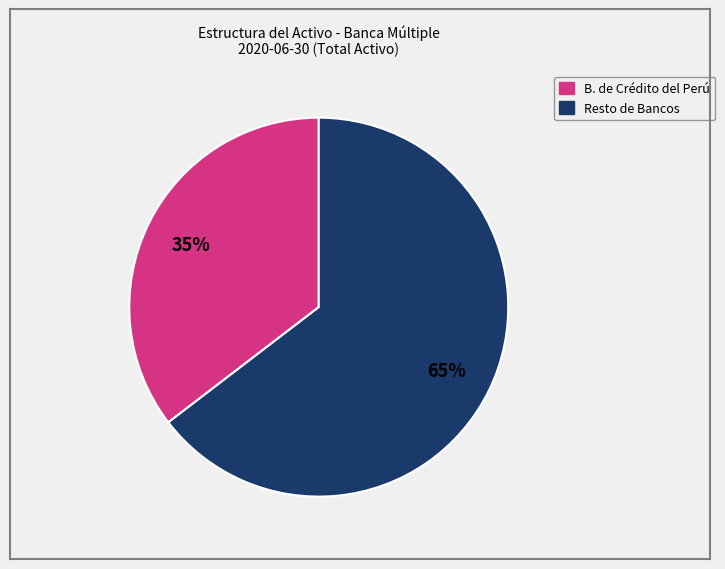

Is there a majority slice in this chart?

Yes